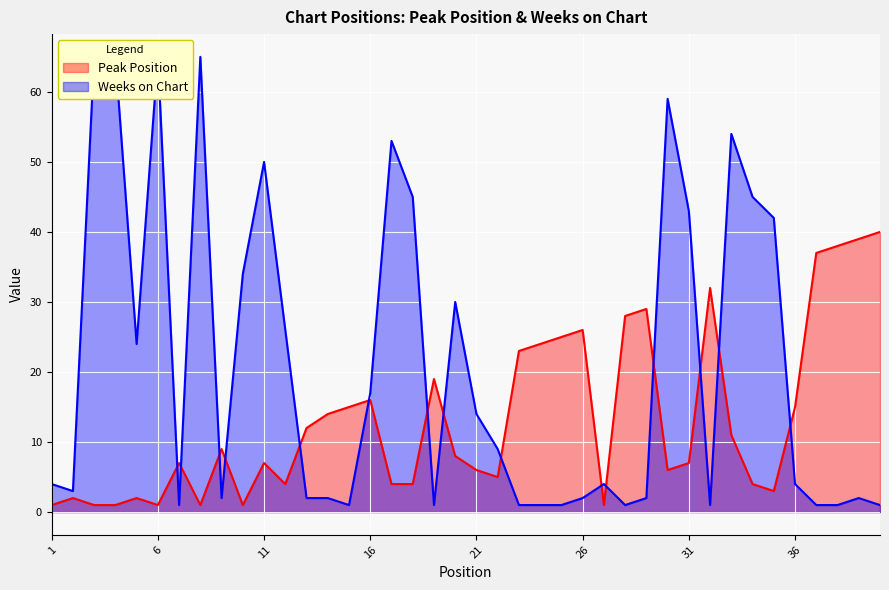

Read the Peak Position value at 24.

24